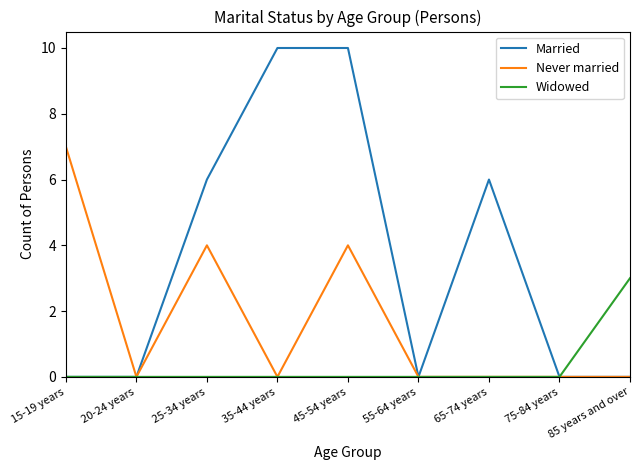

What is the total value across all series at 15-19 years?

7